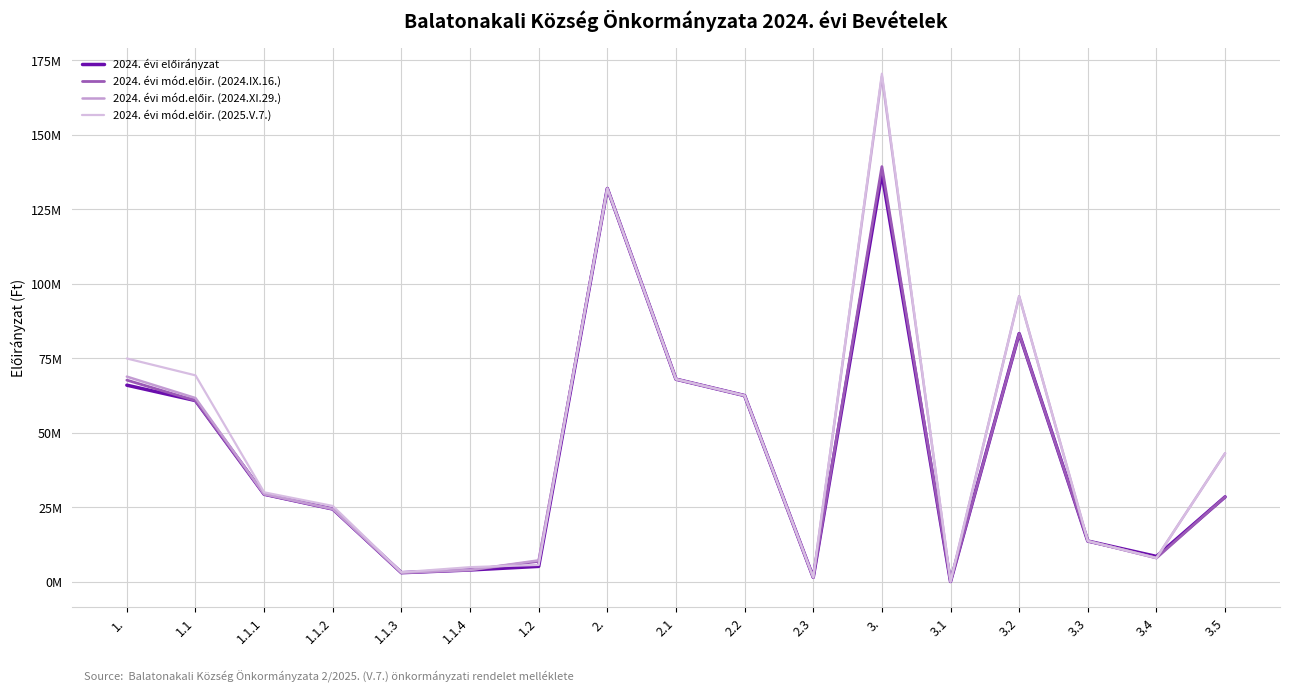

What is the label of the 7th point from the right?

2.3